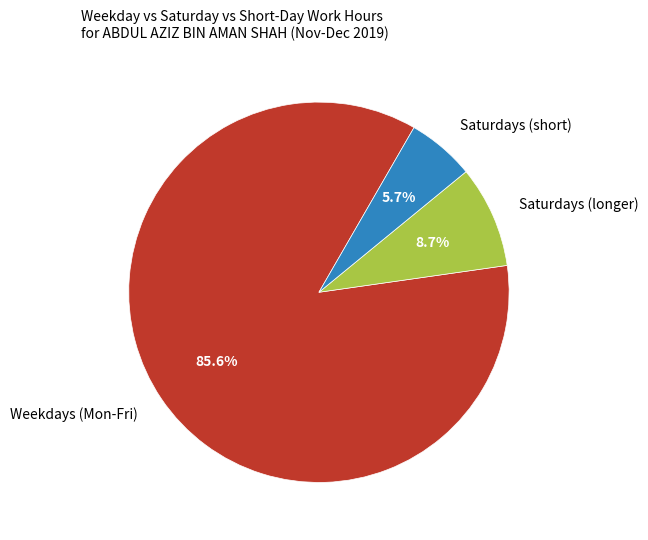

Which category has the smallest portion of the pie?

Saturdays (short)